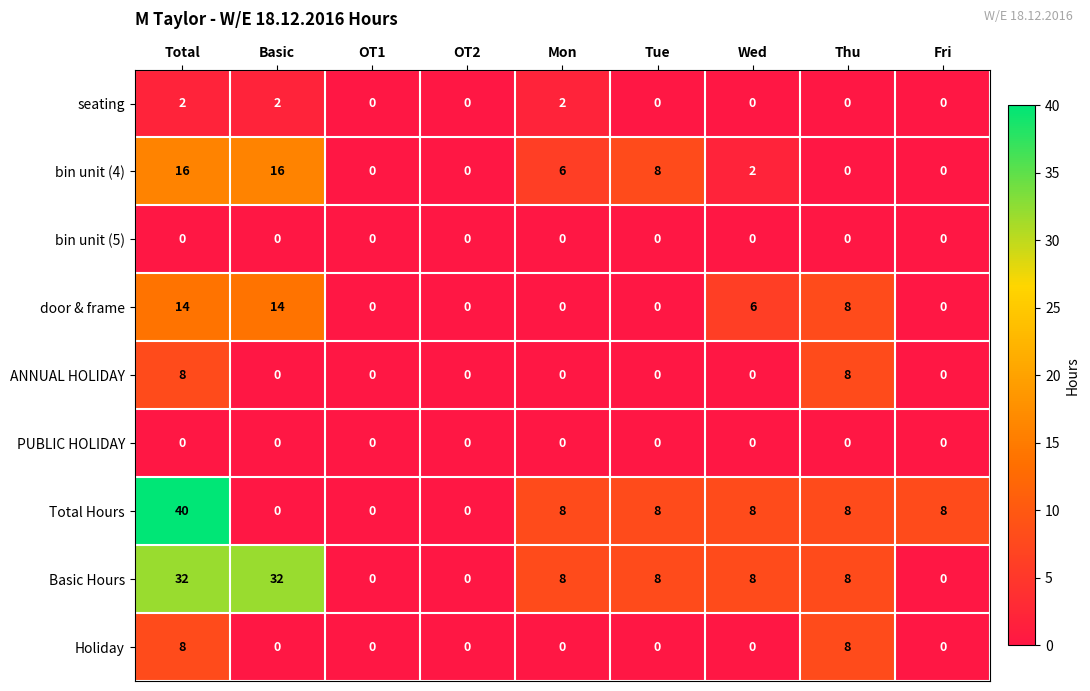

Which label corresponds to the largest value in the chart?

Total